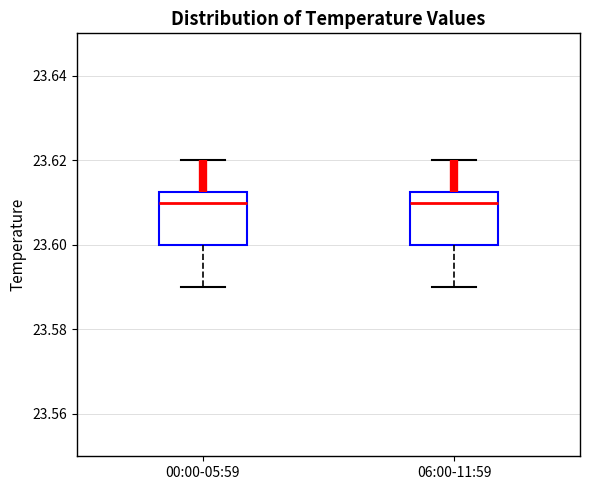

Reading left to right, transcribe this box plot: for each box, give where its median line is, the range the box spans, and where its two whiskers end, as read against the y-axis. The values are not printed on the chart, so give them approximately, as read against the axis.

00:00-05:59: median 23.610, box 23.600 to 23.612, whiskers 23.590 to 23.620
06:00-11:59: median 23.610, box 23.600 to 23.612, whiskers 23.590 to 23.620